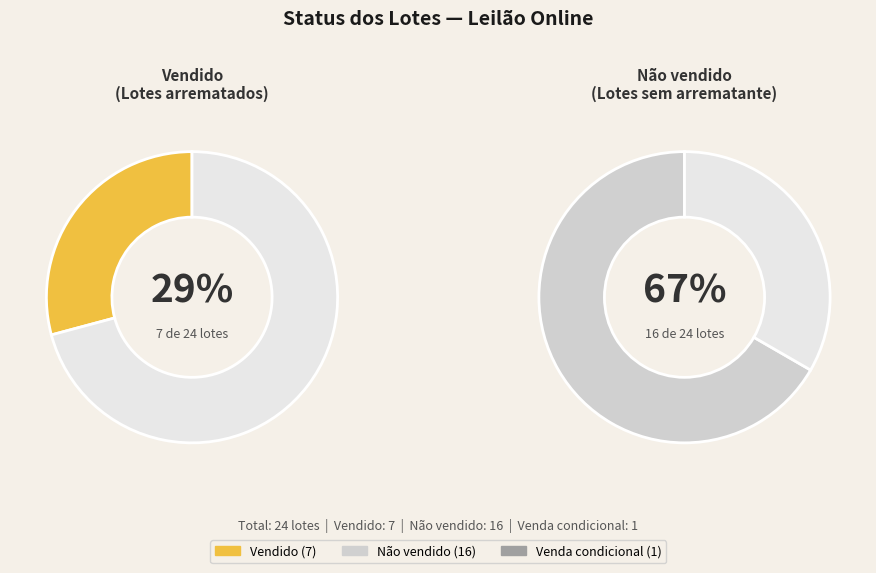

What is the largest slice in the pie chart?

Não vendido